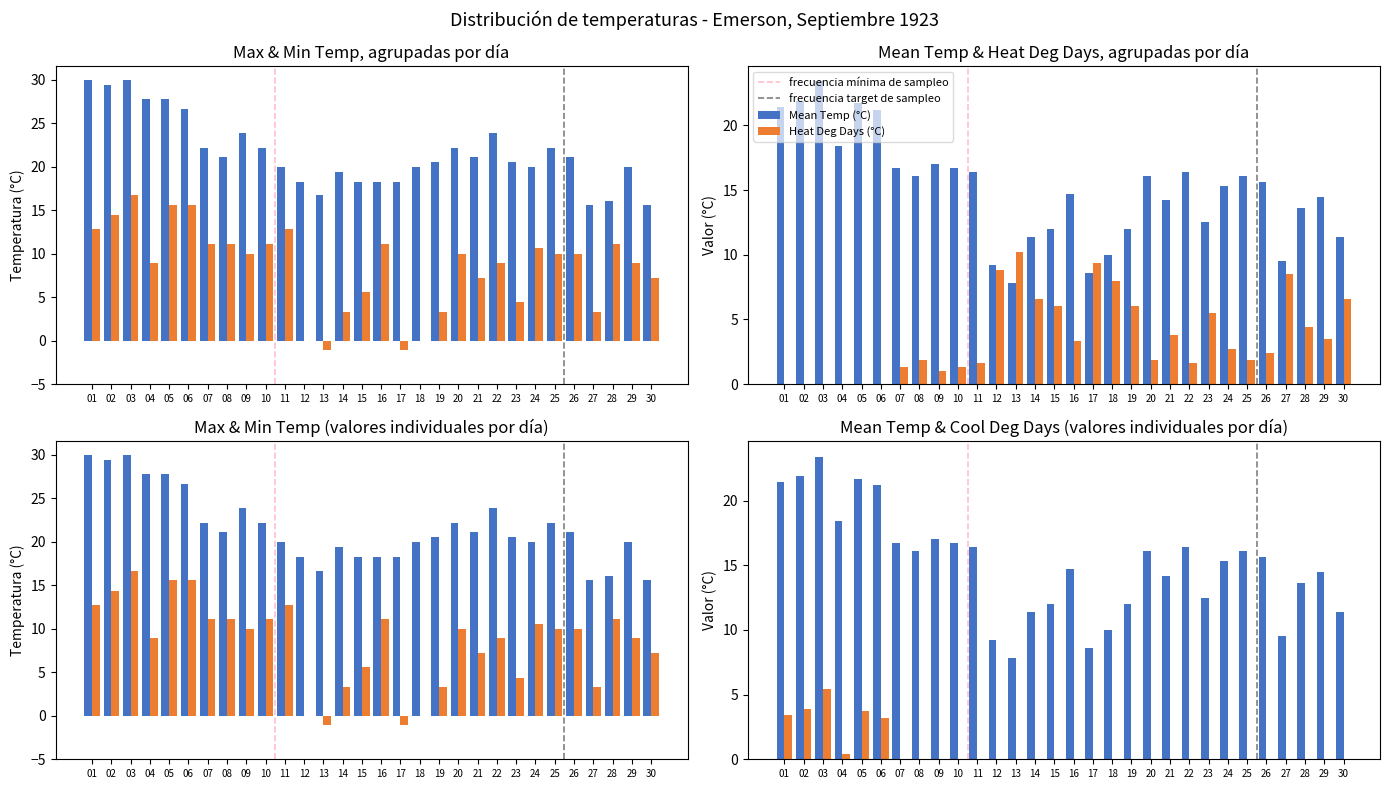

At which category is the sum across all series the highest?

03